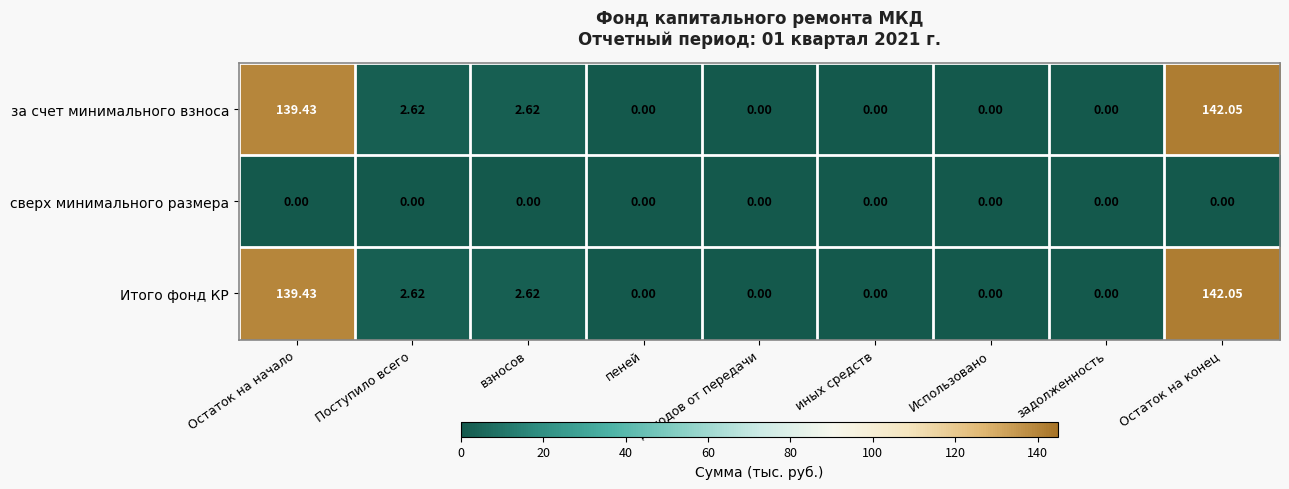

At which category is the sum across all series the highest?

Остаток на конец